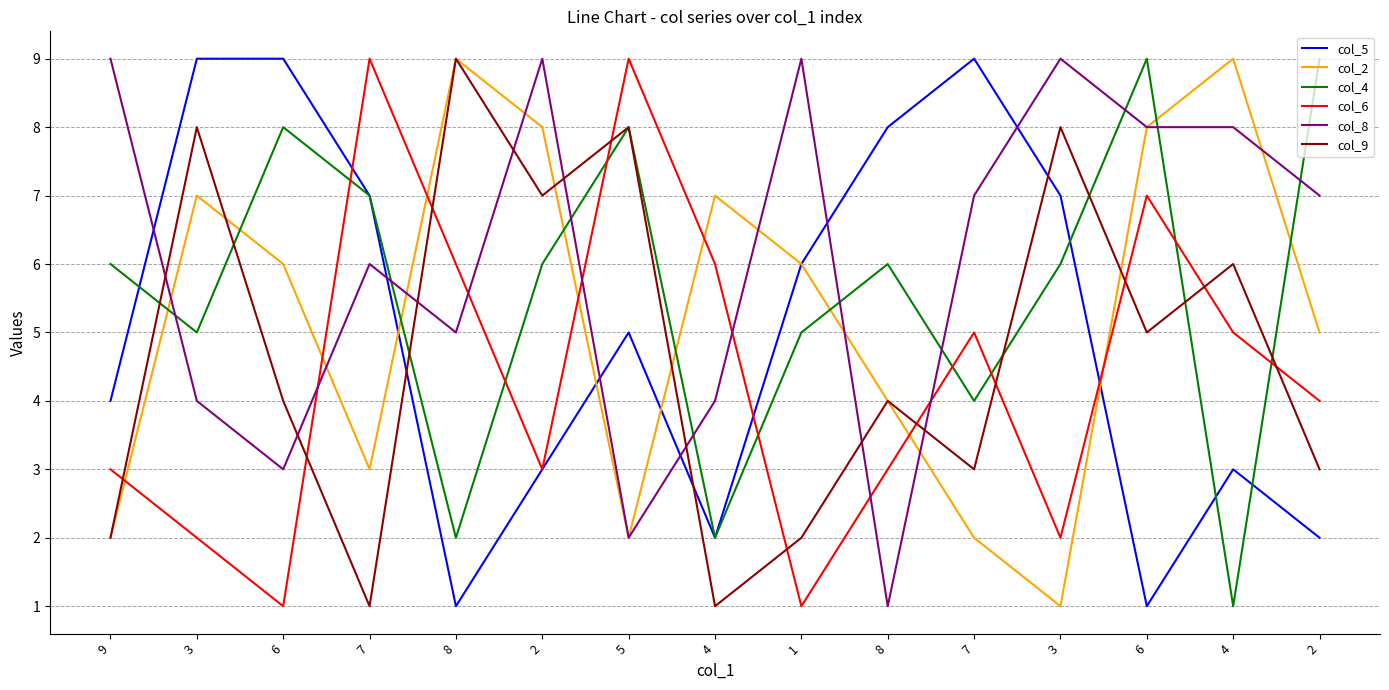

How many col_9 values are between 2 and 8?

12